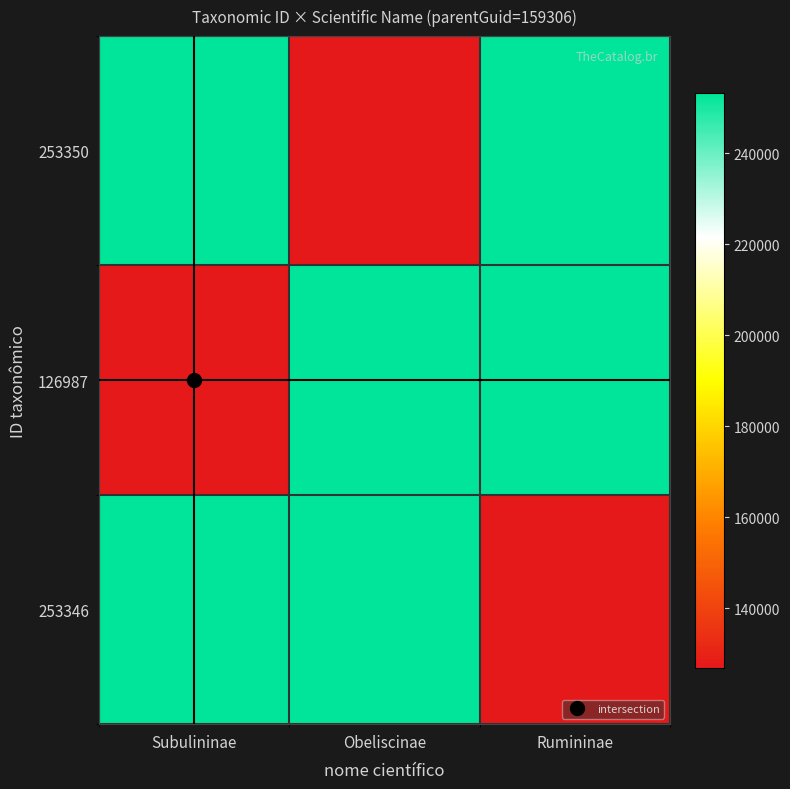

Which label corresponds to the smallest value in the chart?

Obeliscinae